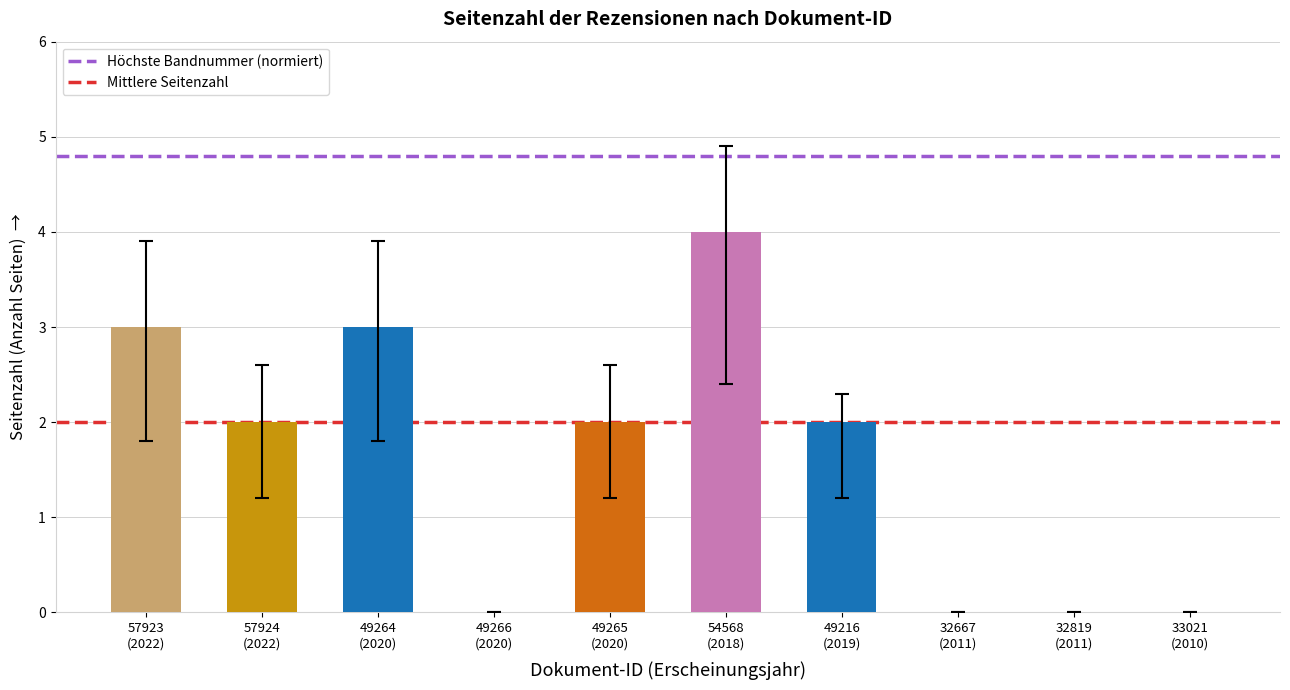

What is the sum of all values?

16